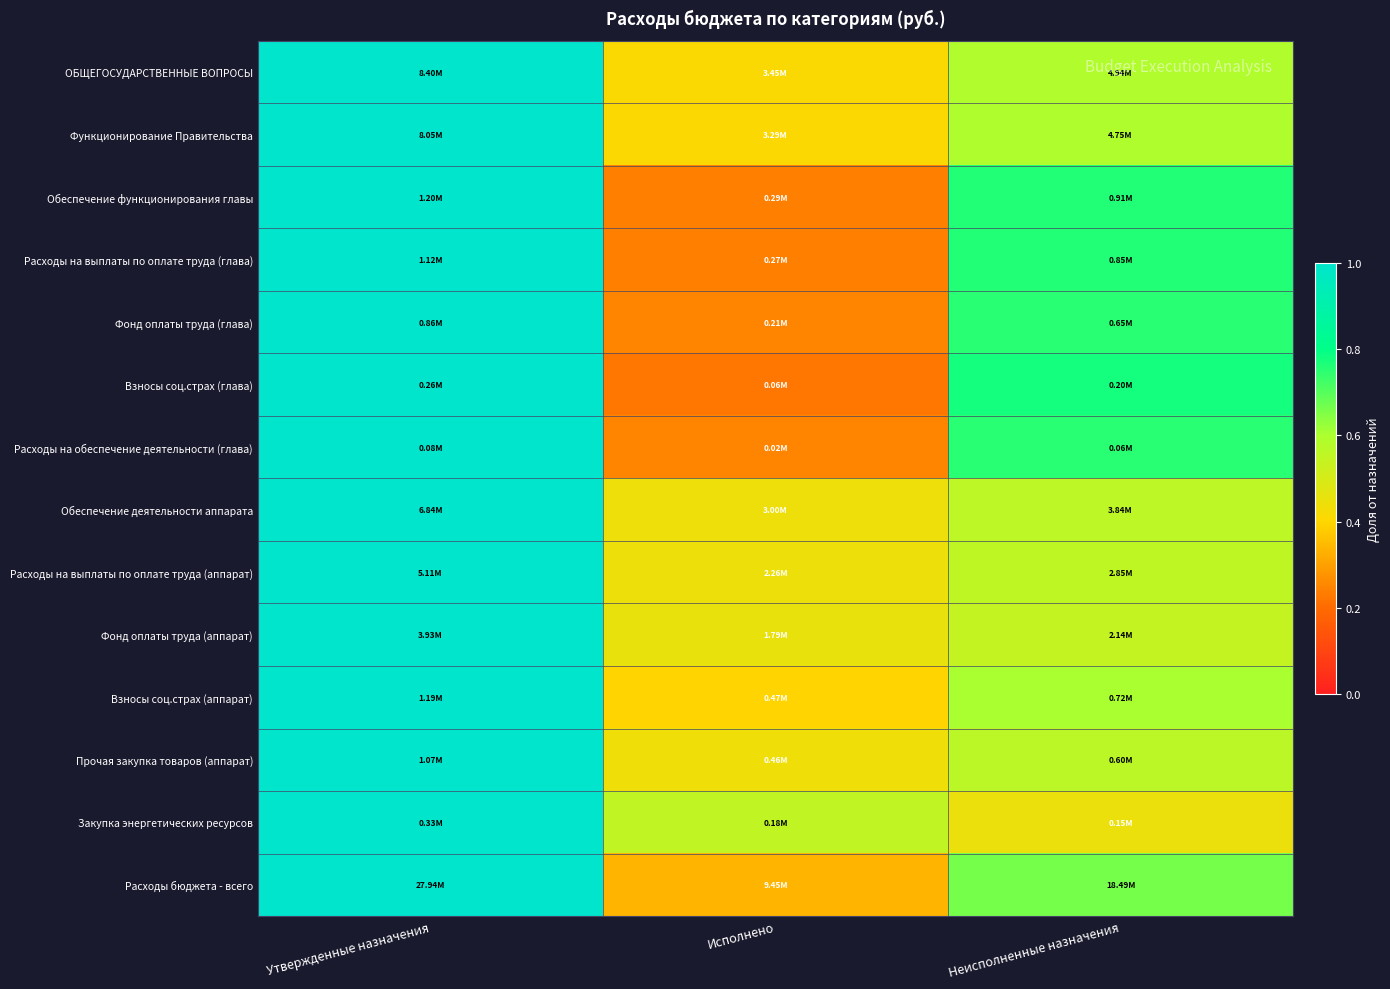

Which series has the largest total across all categories?

Расходы бюджета - всего